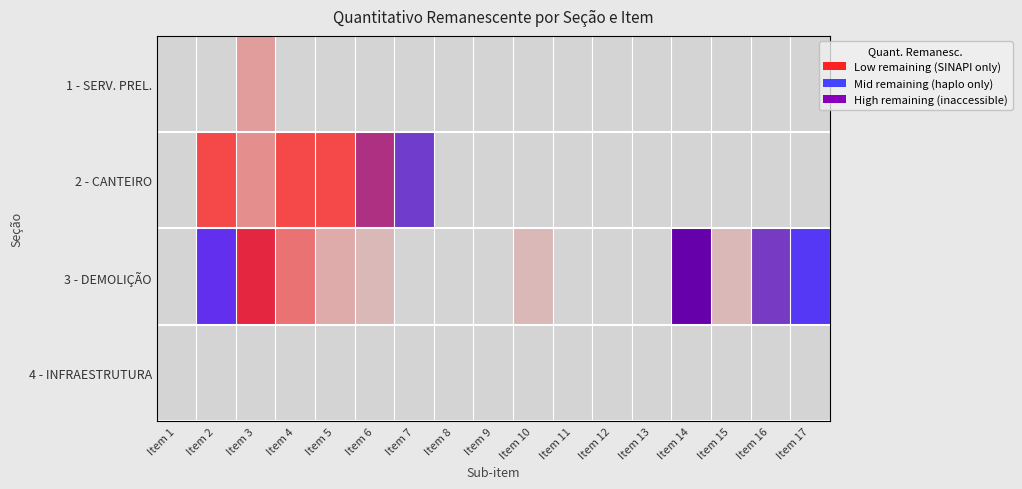

Which has a higher value, Item 9 or Item 3?

Item 3